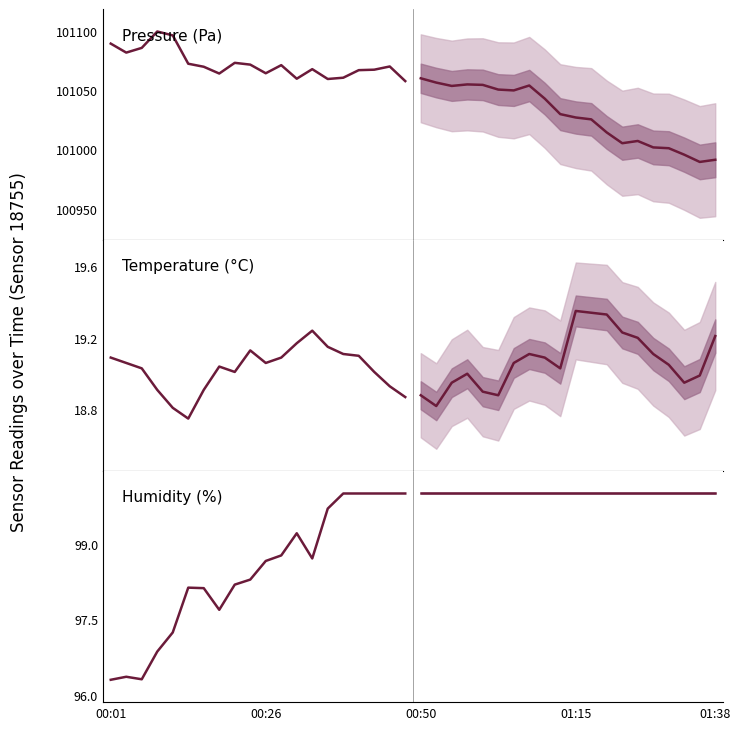

At which category does the chart reach its peak across all series?

01:15